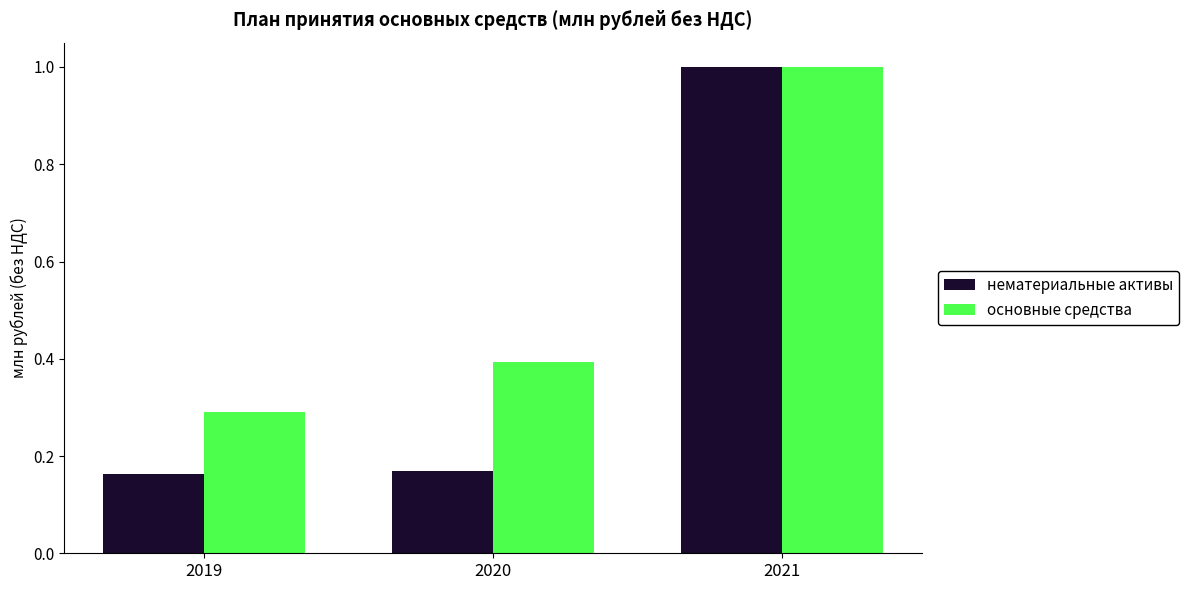

Which series changed the most between 2019 and 2021?

нематериальные активы